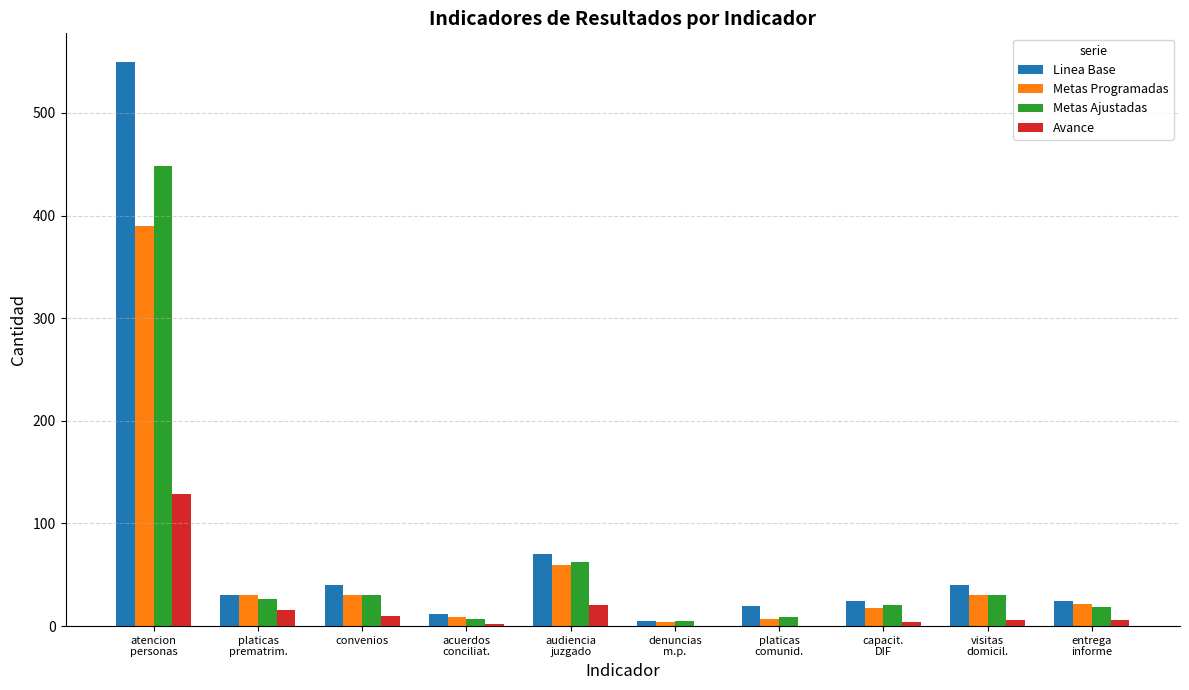

Which series changed the most between acuerdos
conciliat. and audiencia
juzgado?

Linea Base